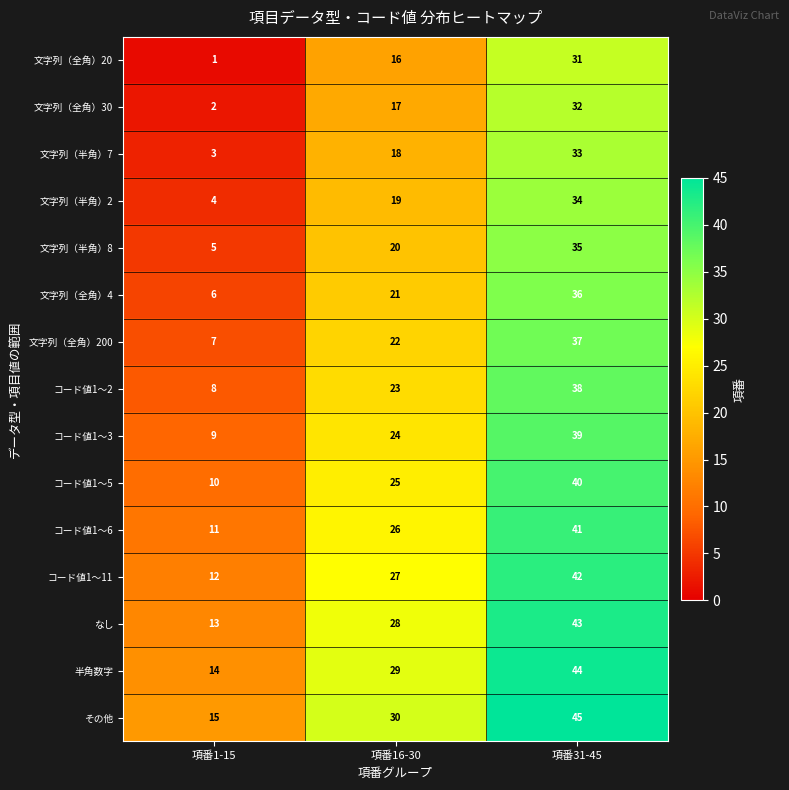

How many categories are shown in the chart?

3